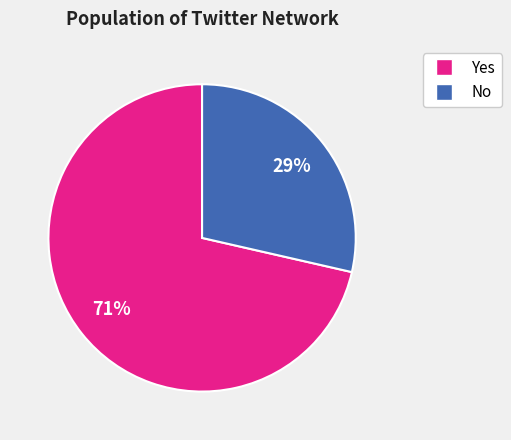

To the nearest percent, what is the average slice percentage?

50%